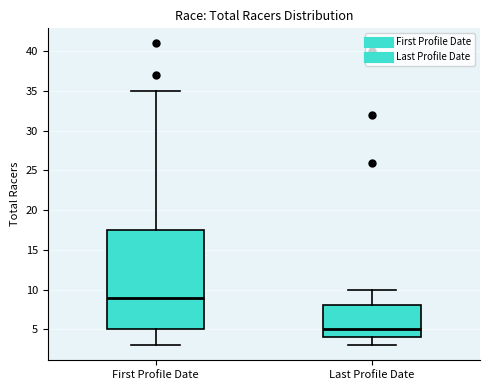

Reading left to right, read every box against the y-axis: the position of its median line, the range the box covers, and the ends of its whiskers. The values are not printed on the chart, so give them approximately, as read against the axis.

First Profile Date: median 9.0, box 5.0 to 17.5, whiskers 3.0 to 35.0
Last Profile Date: median 5.0, box 4.0 to 8.0, whiskers 3.0 to 10.0